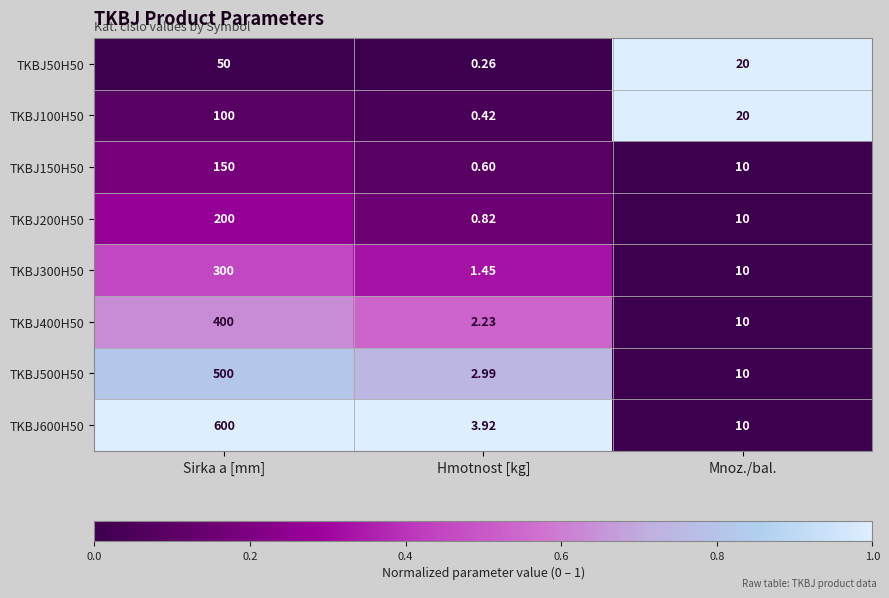

How many data points in TKBJ400H50 are less than 10?

1